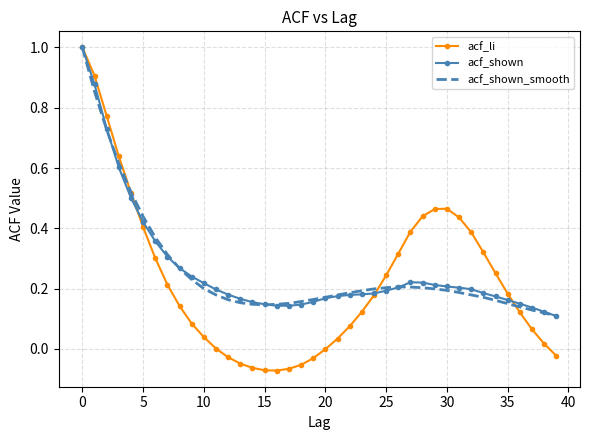

Which series has the widest spread of values?

acf_li